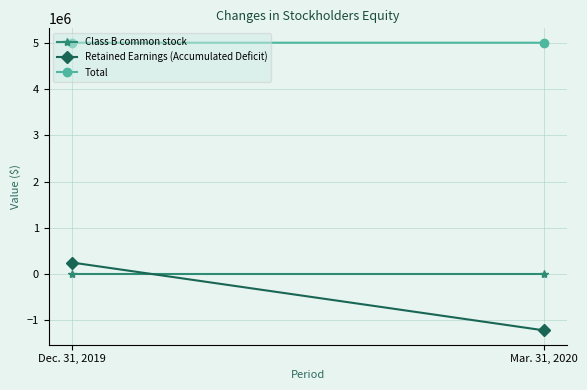

At which label does Retained Earnings (Accumulated Deficit) reach its minimum?

Mar. 31, 2020